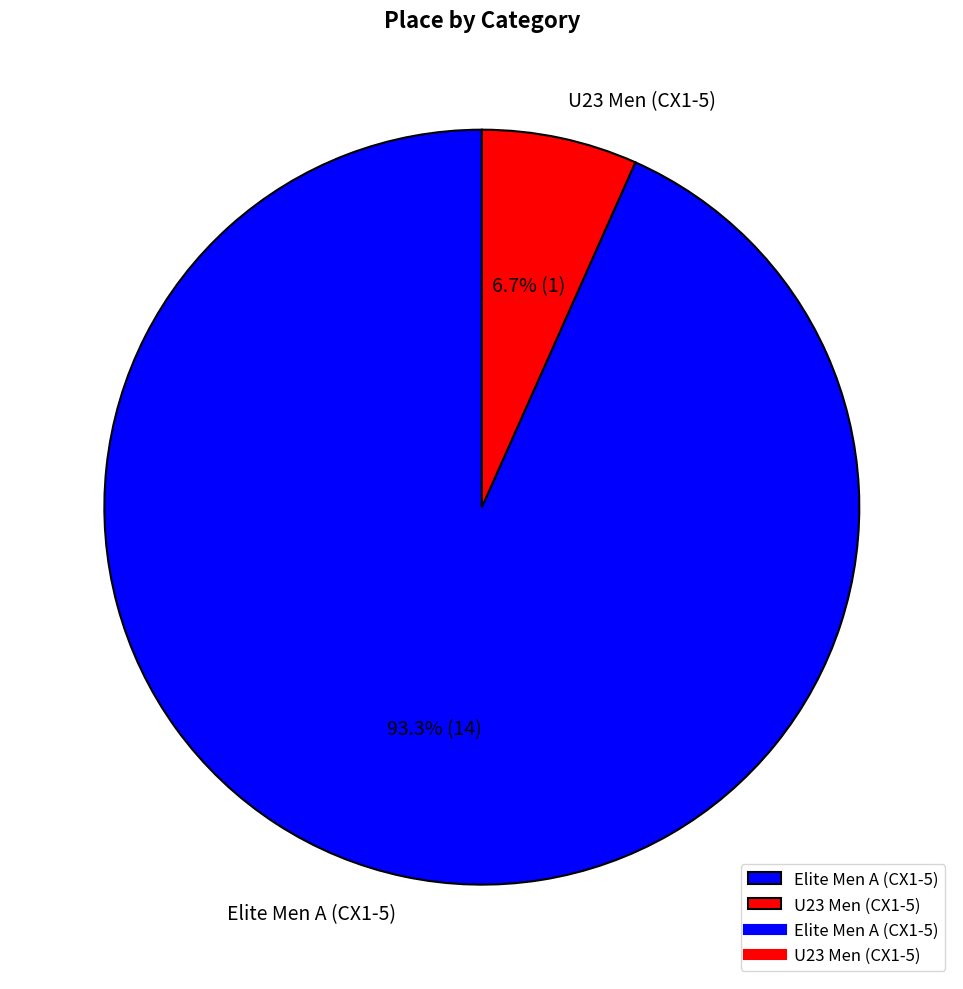

To the nearest percent, what is the average slice percentage?

50%